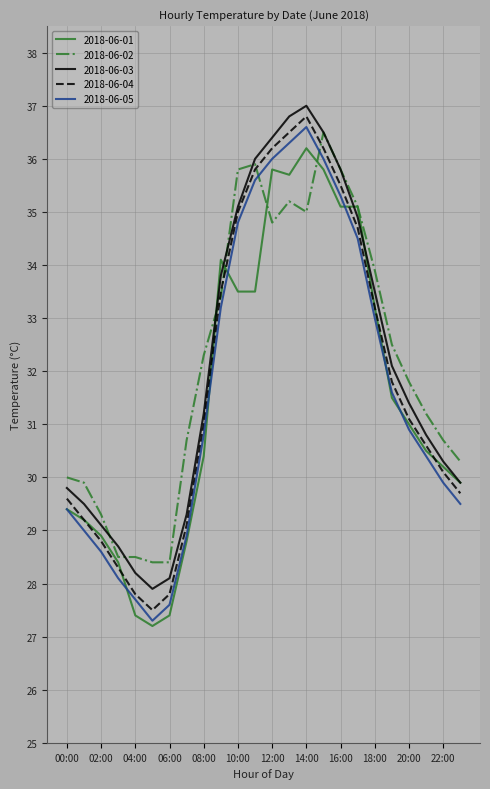

True or false: 2018-06-05 and 2018-06-03 cross at least once.

False